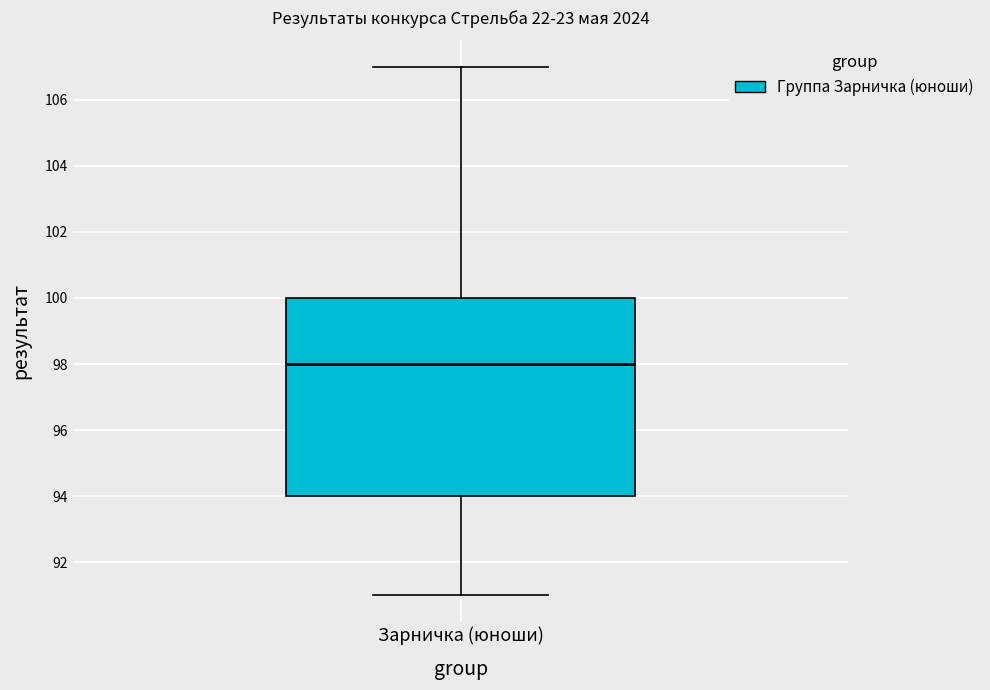

Transcribe this box plot: give where the median line is, the range the box spans, and where the two whiskers end, as read against the y-axis. The values are not printed on the chart, so give them approximately, as read against the axis.

median 98, box 94 to 100, whiskers 91 to 107